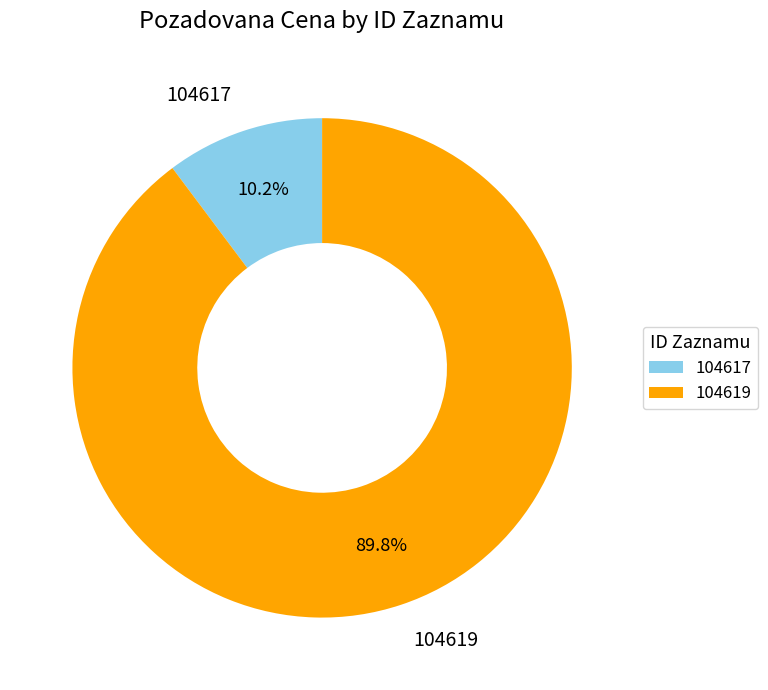

Does 104619 represent more than half of the total?

Yes